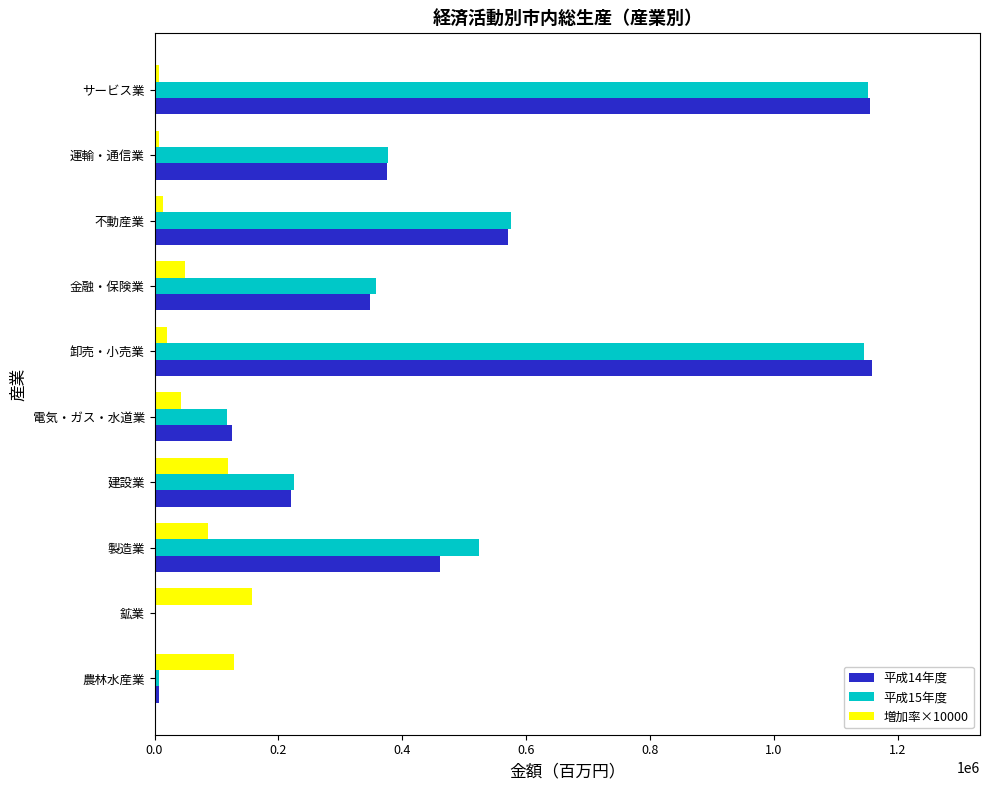

The value of 増加率×10000 at 製造業 is 138222. True or false?

False